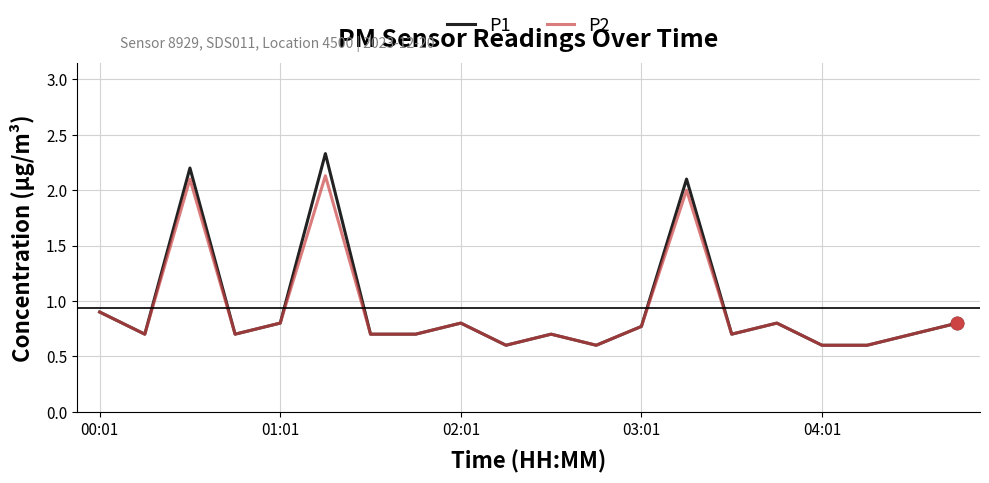

What are all the series names shown in the legend?

P1, P2